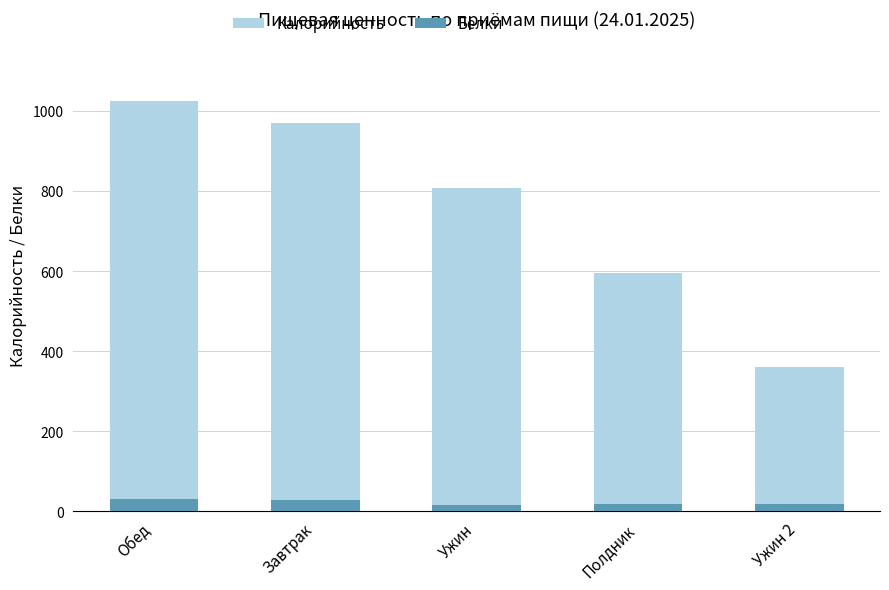

At which label does Калорийность first exceed 808?

Обед